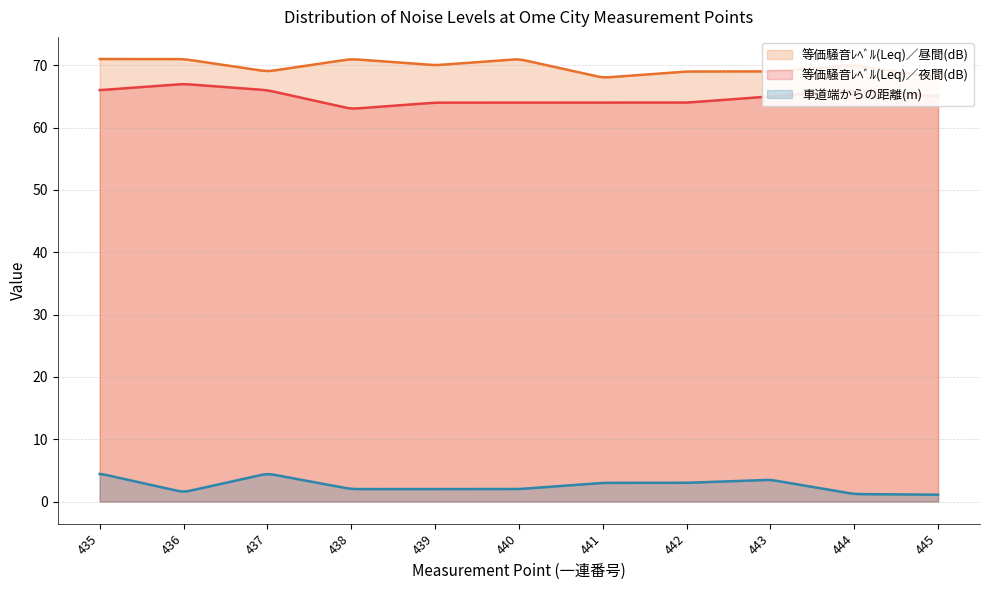

What is the difference between the maximum and minimum values in the 等価騒音ﾚﾍﾞﾙ(Leq)／夜間(dB) series?

3.9